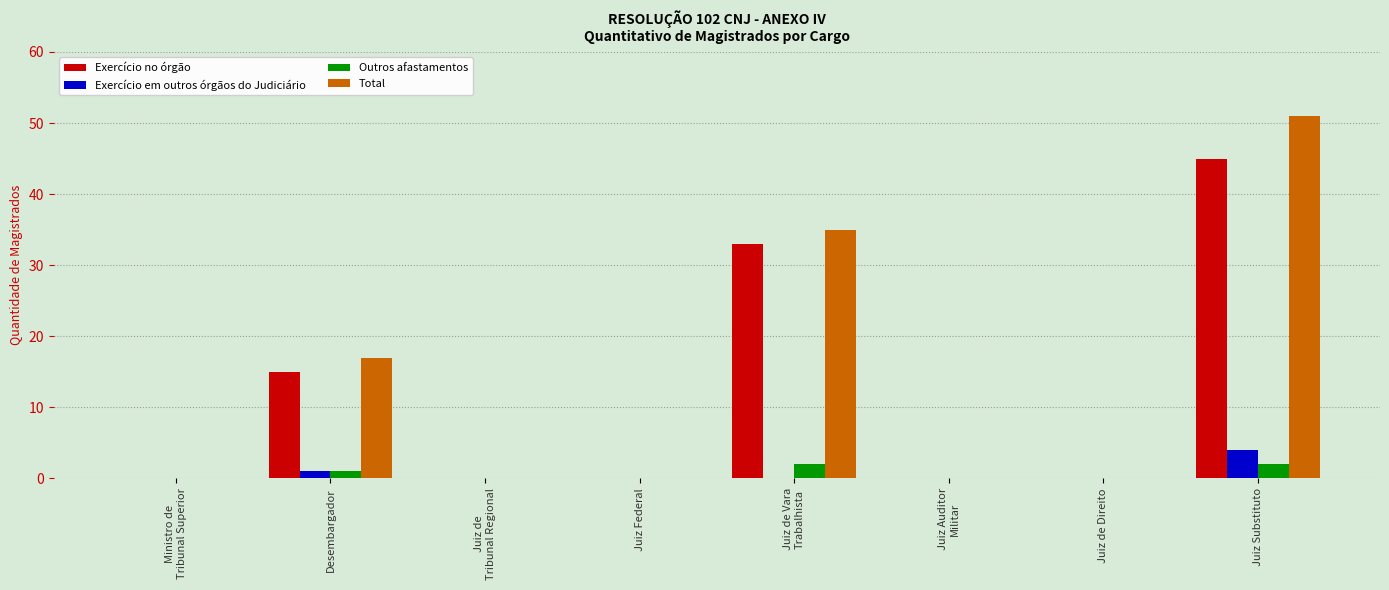

Reading right to left, list all the values displayed in this chart.

Exercício no órgão: 45	0	0	33	0	0	15	0
Exercício em outros órgãos do Judiciário: 4	0	0	0	0	0	1	0
Outros afastamentos: 2	0	0	2	0	0	1	0
Total: 51	0	0	35	0	0	17	0